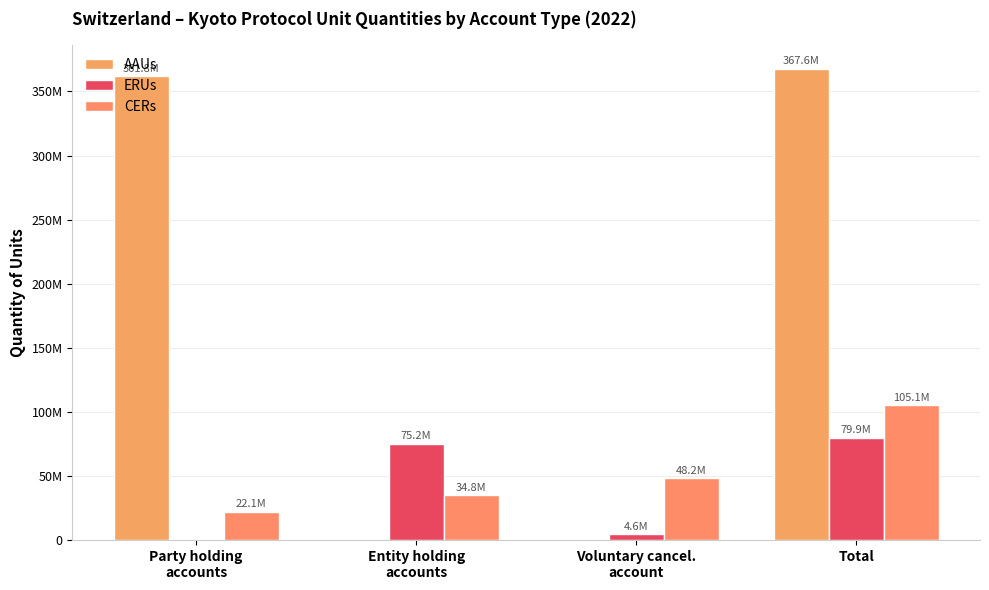

Which series has the largest range (max minus min)?

AAUs